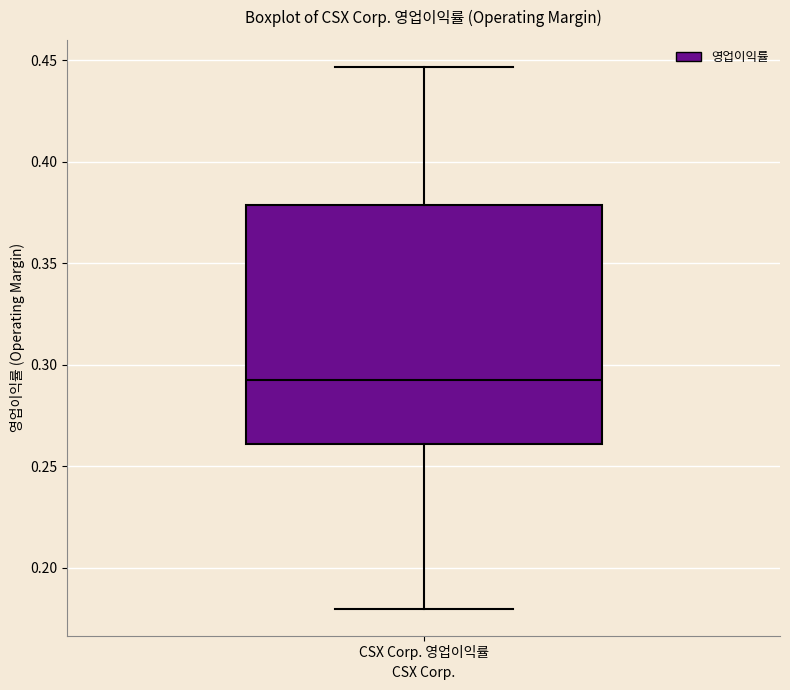

Where is the upper edge of the box for CSX Corp. 영업이익률 on the y-axis? The values are not printed on the chart, so give them approximately, as read against the axis.

0.380